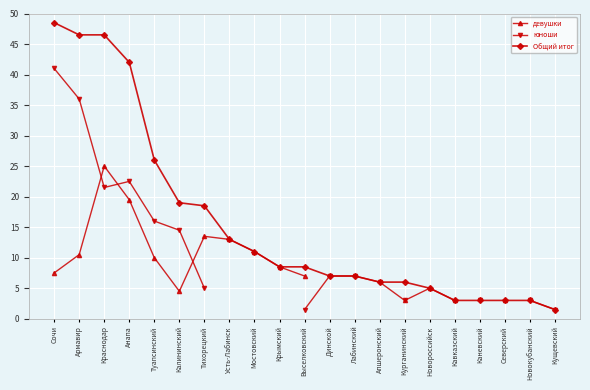

Which series has the largest total across all categories?

Общий итог